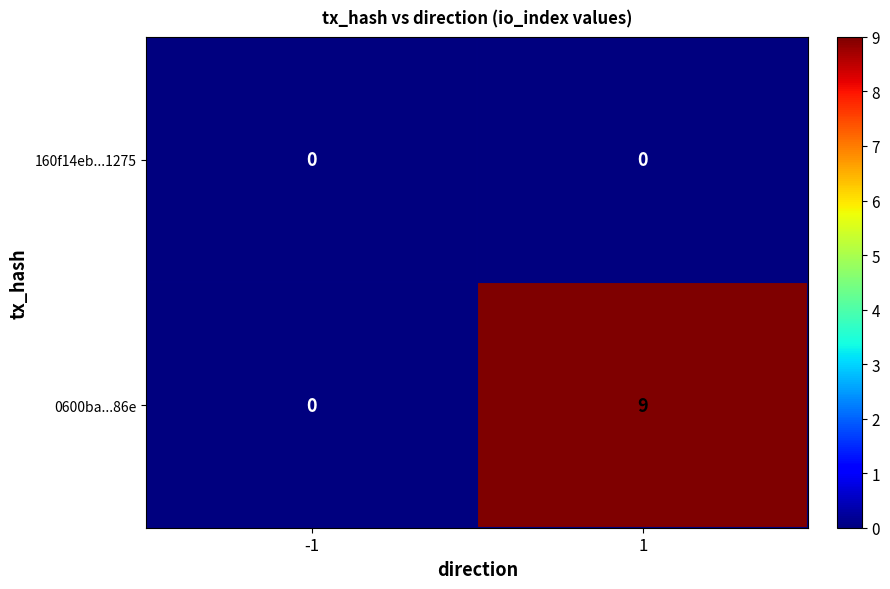

At 1, list the series in order from largest to smallest.

0600ba...86e, 160f14eb...1275